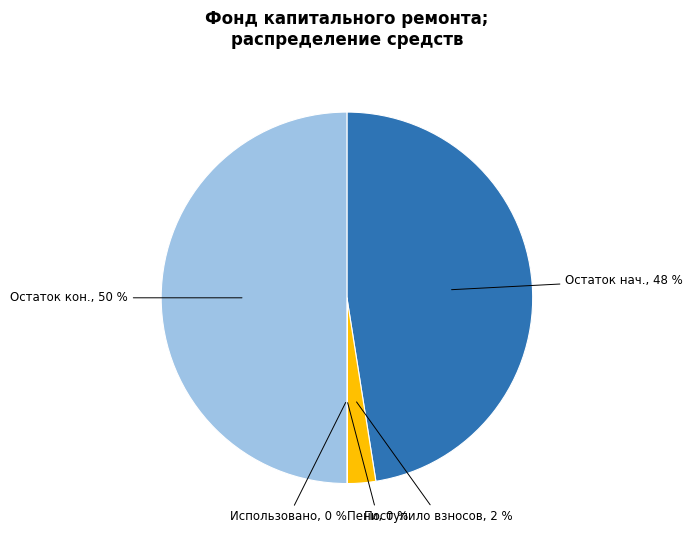

True or false: Поступило взносов, 2 % accounts for 13% of the total.

False